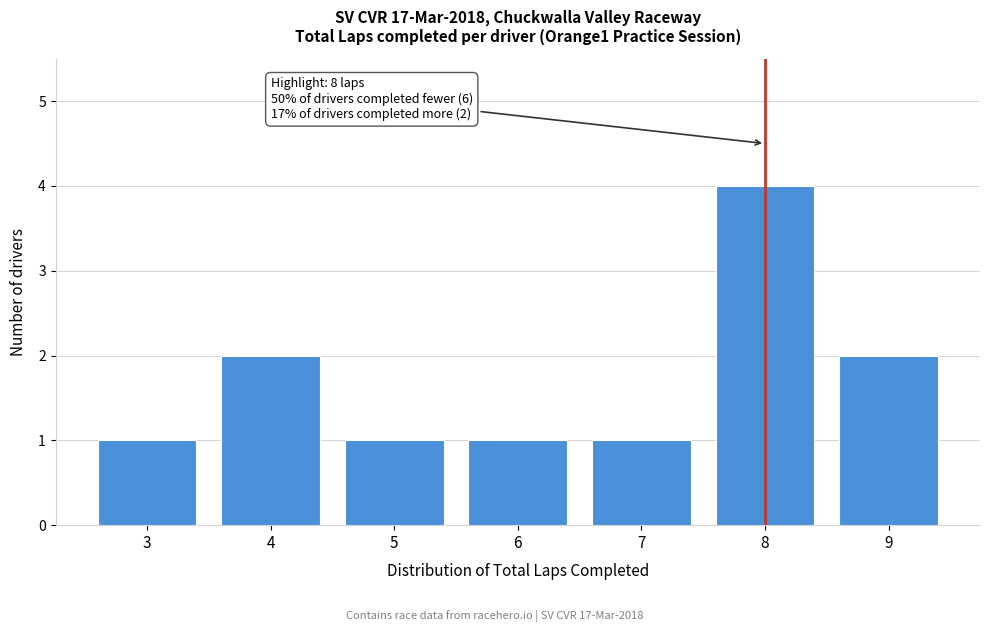

Over which range of the x-axis is the bar tallest?

7.5 to 8.5